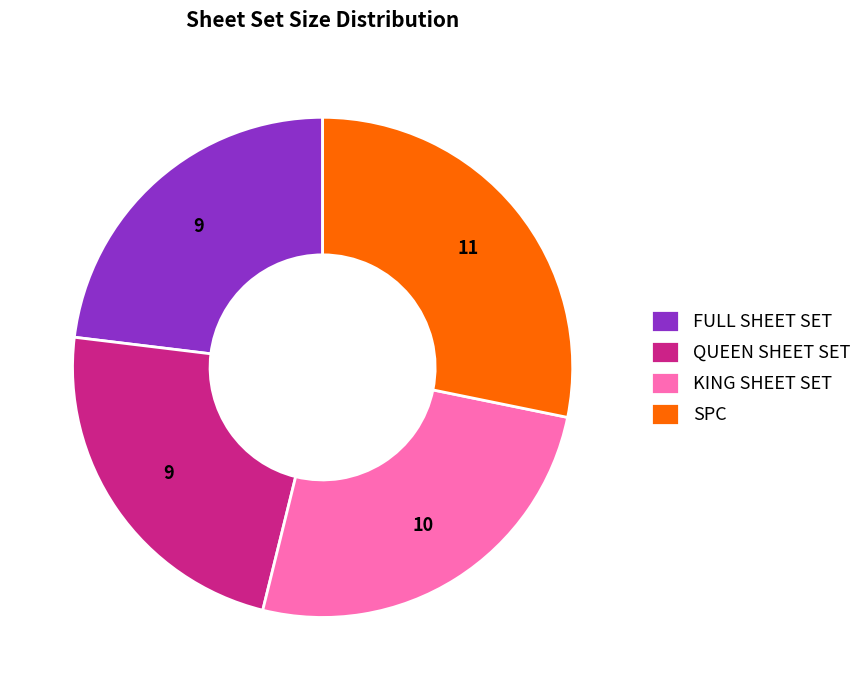

True or false: FULL SHEET SET accounts for 23% of the total.

True